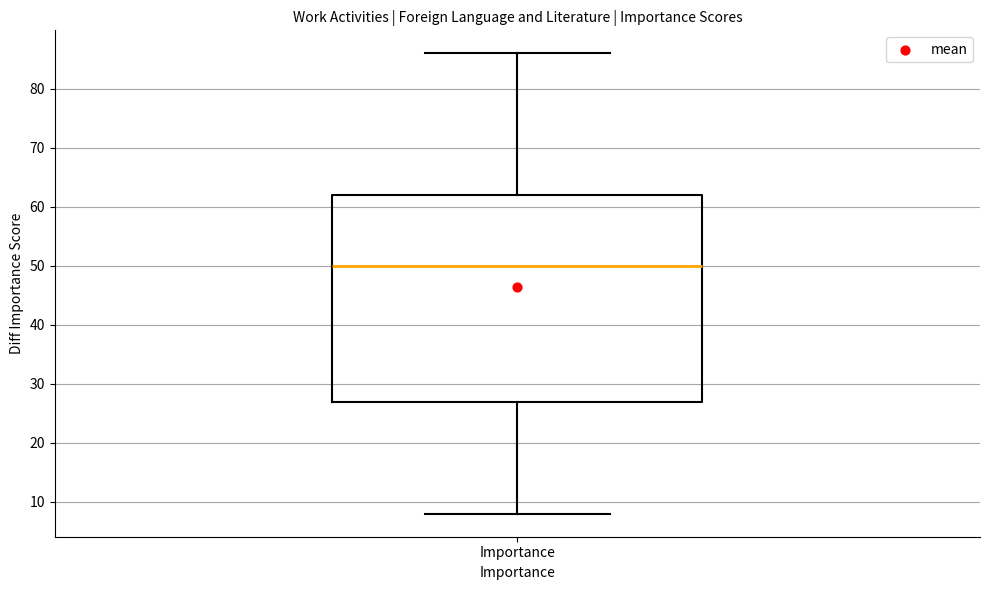

Where does the upper whisker of the box for Importance end on the y-axis? The values are not printed on the chart, so give them approximately, as read against the axis.

86